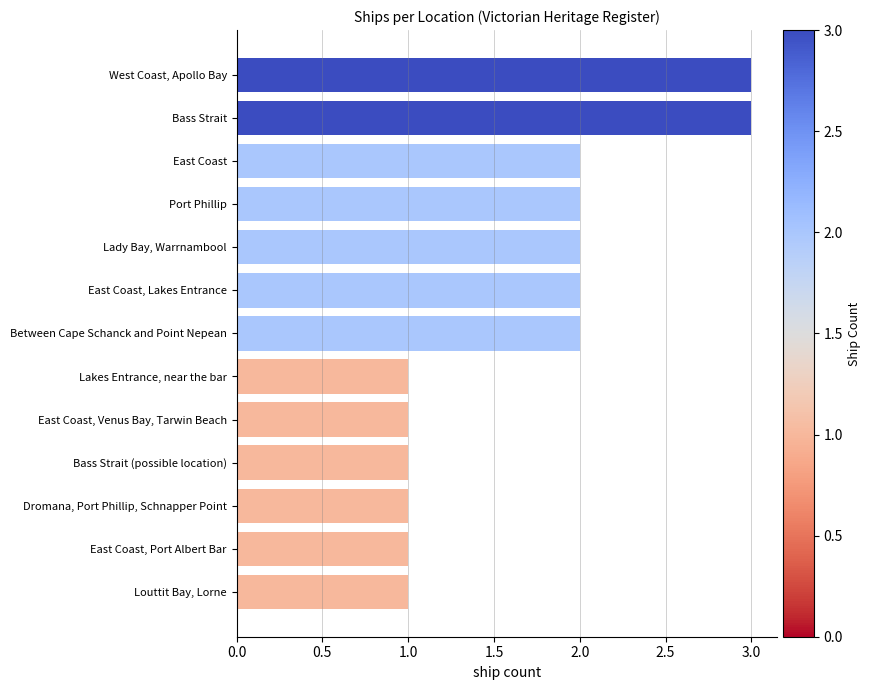

Reading top to bottom, what are all the values shown in this chart?

3	3	2	2	2	2	2	1	1	1	1	1	1